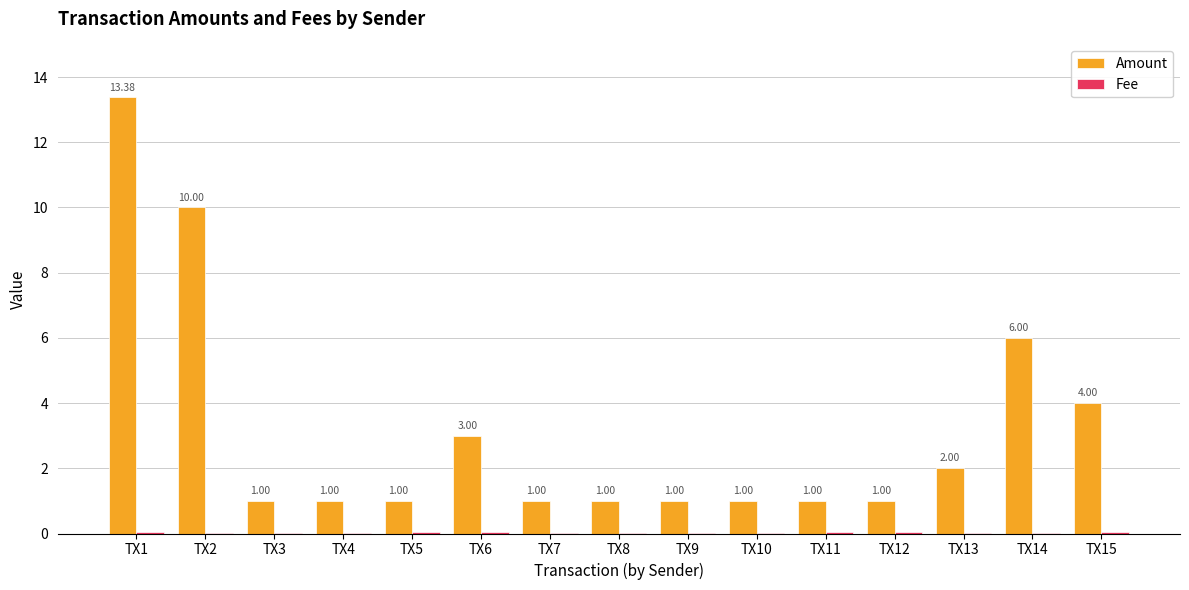

At which category is the sum across all series the highest?

TX1